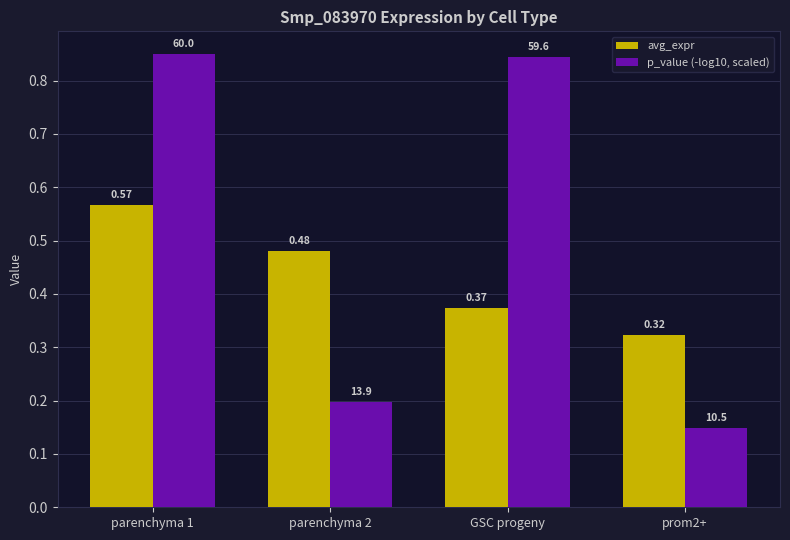

Which series changed the most between GSC progeny and prom2+?

p_value (-log10, scaled)